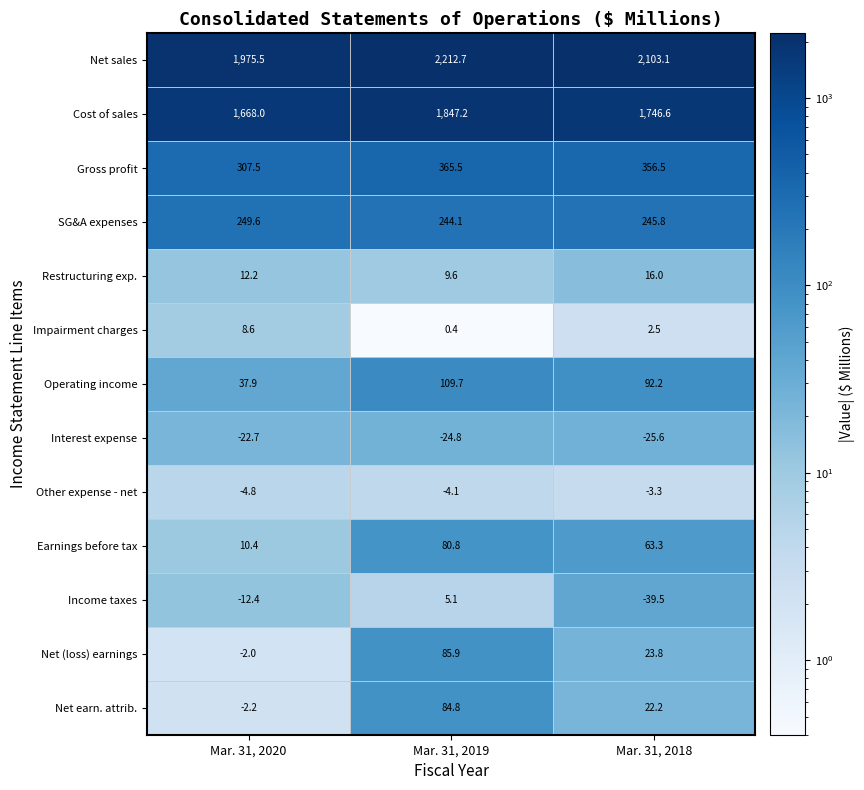

At Mar. 31, 2020, list the series in order from largest to smallest.

Net sales, Cost of sales, Gross profit, SG&A expenses, Operating income, Restructuring exp., Earnings before tax, Impairment charges, Net (loss) earnings, Net earn. attrib., Other expense - net, Income taxes, Interest expense